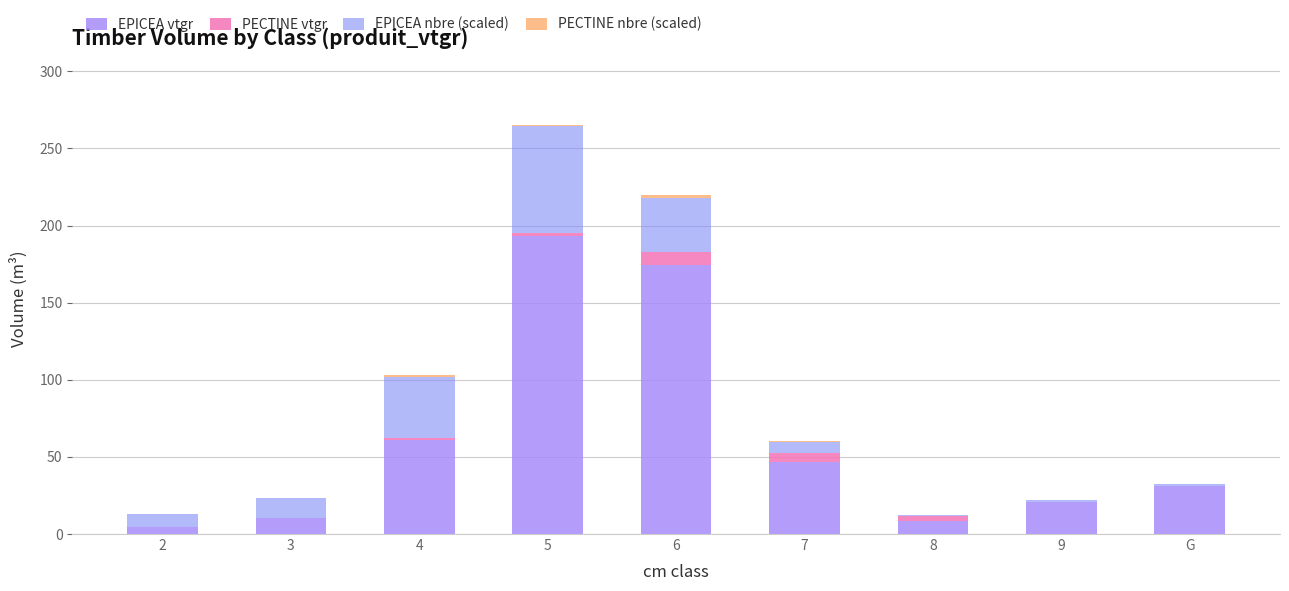

Where is PECTINE nbre (scaled) nearest to the value 0?

2